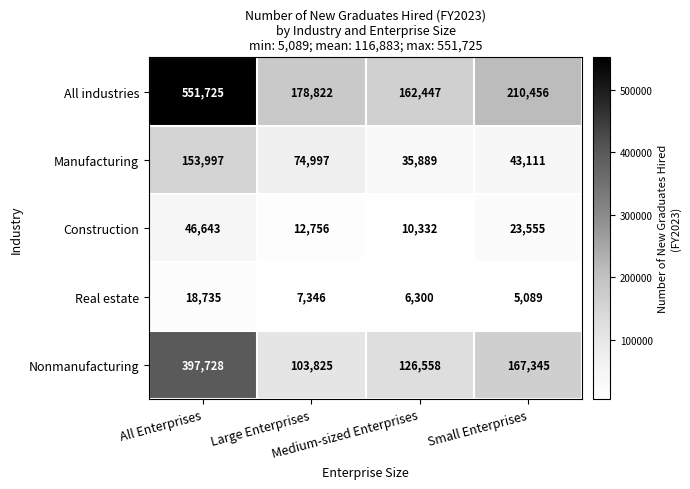

At how many categories does at least one series exceed 216882?

1